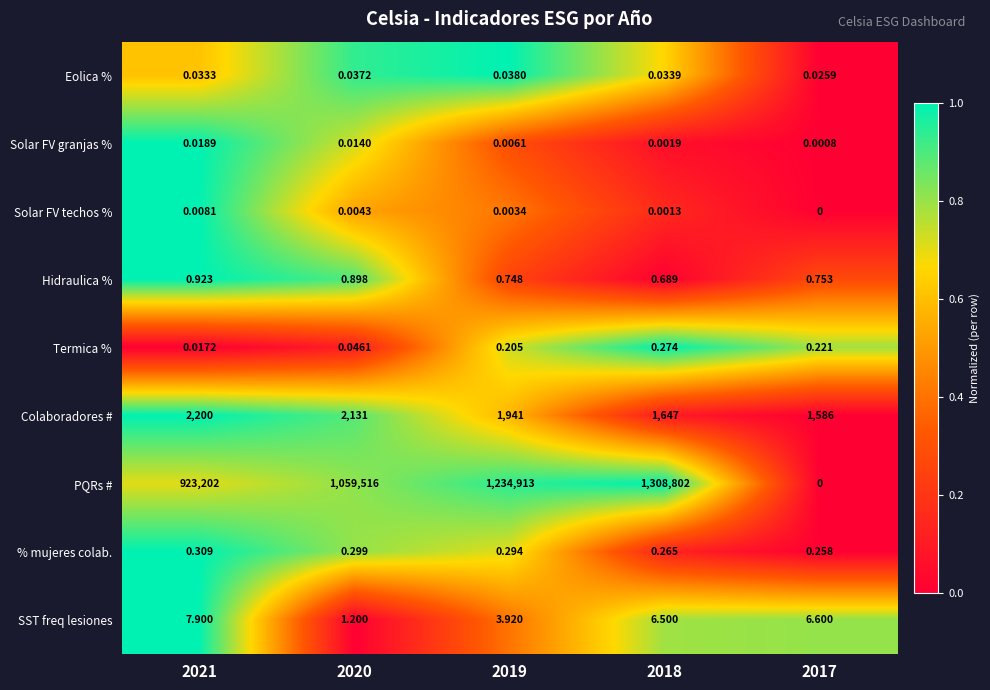

Count the number of data series in this chart.

9